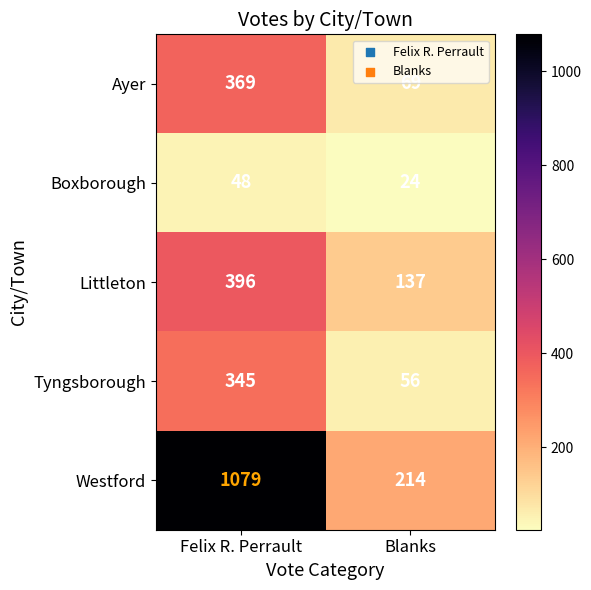

What is the difference between the highest and lowest values at Felix R. Perrault?

1031